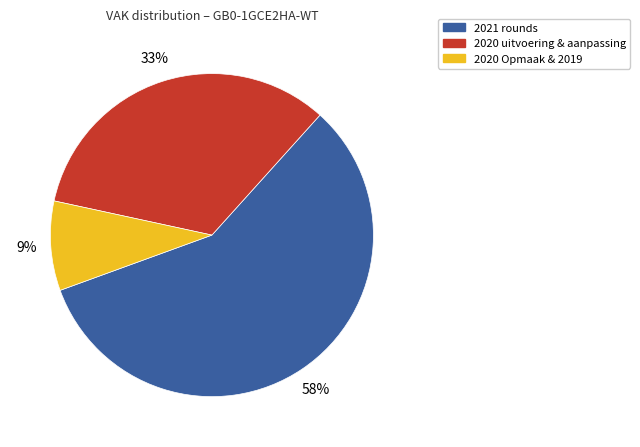

To the nearest percent, what is the average slice percentage?

33%